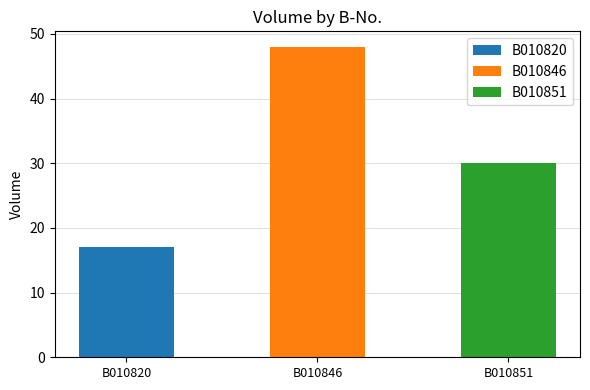

Read the value at B010851.

30